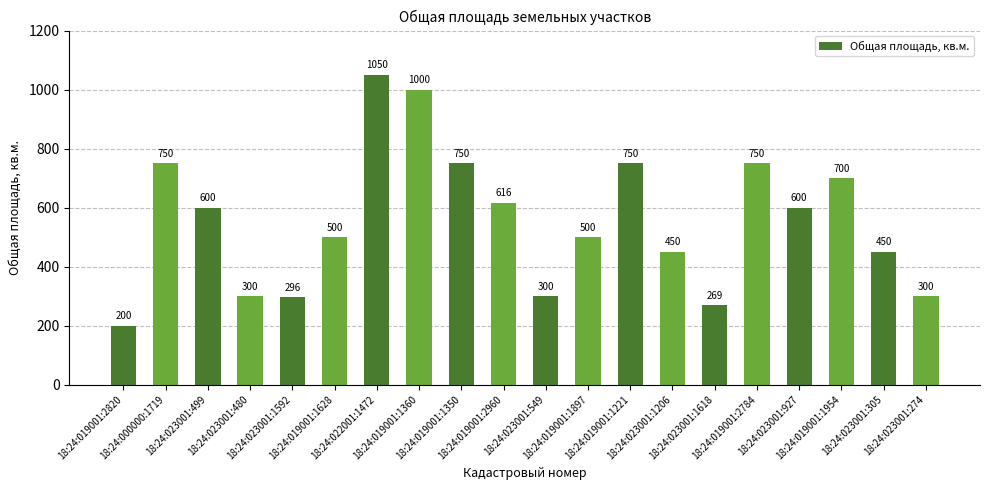

Reading right to left, list all the values displayed in this chart.

18:24:023001:274=300	18:24:023001:305=450	18:24:019001:1954=700	18:24:023001:927=600	18:24:019001:2784=750	18:24:023001:1618=269	18:24:023001:1206=450	18:24:019001:1221=750	18:24:019001:1897=500	18:24:023001:549=300	18:24:019001:2960=616	18:24:019001:1350=750	18:24:019001:1360=1000	18:24:022001:1472=1050	18:24:019001:1628=500	18:24:023001:1592=296	18:24:023001:480=300	18:24:023001:499=600	18:24:000000:1719=750	18:24:019001:2820=200